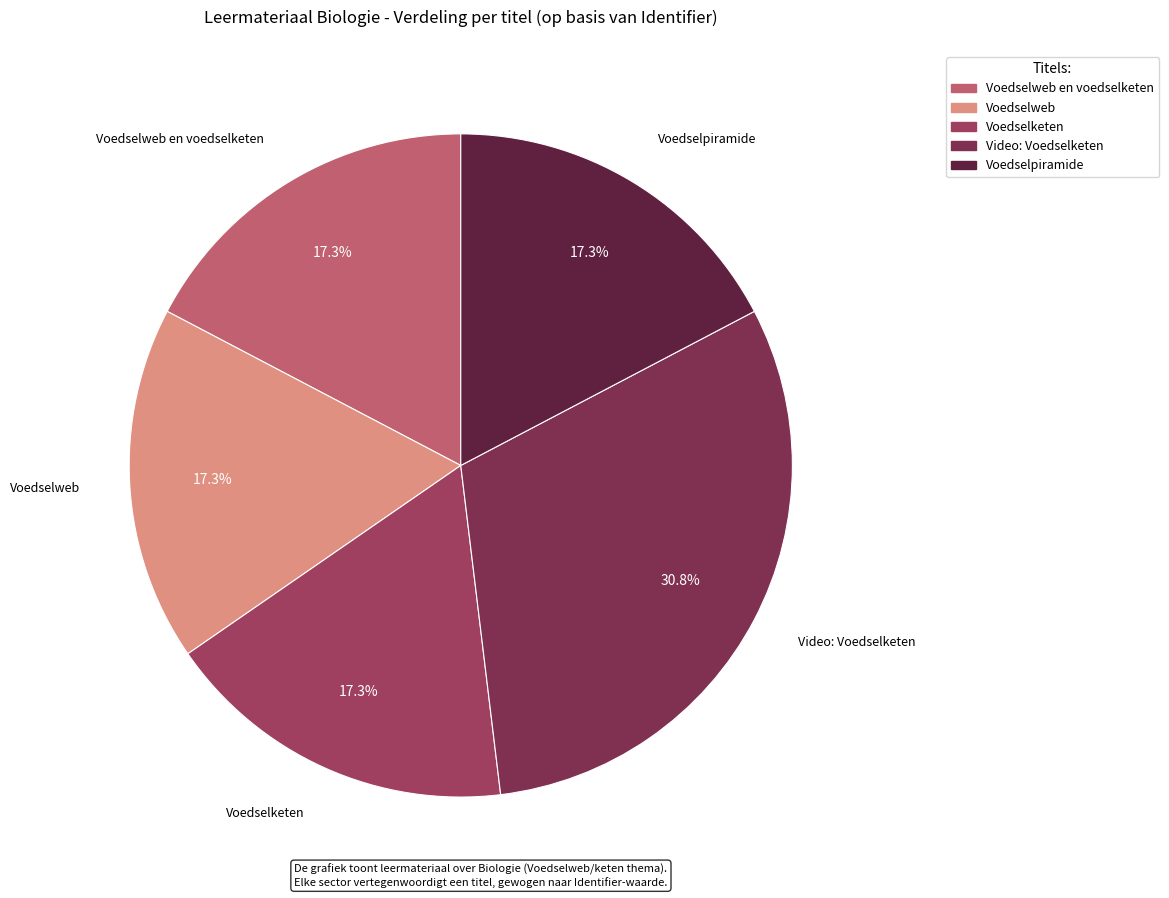

What is the largest slice in the pie chart?

Video: Voedselketen